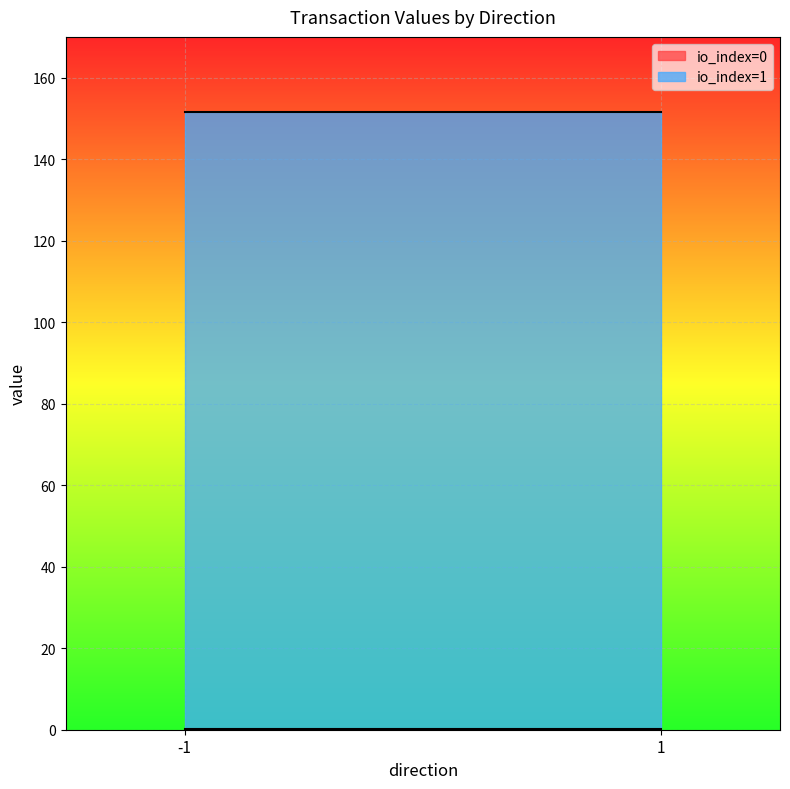

Where does the value series first go above 151?

-1